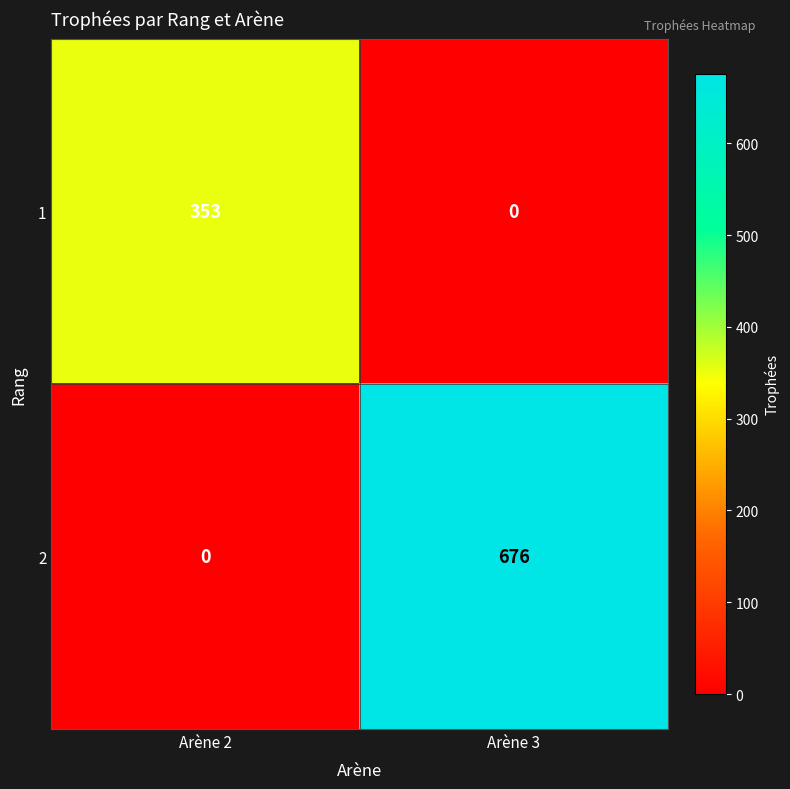

The 2 series shows 218 at Arène 2. True or false?

False